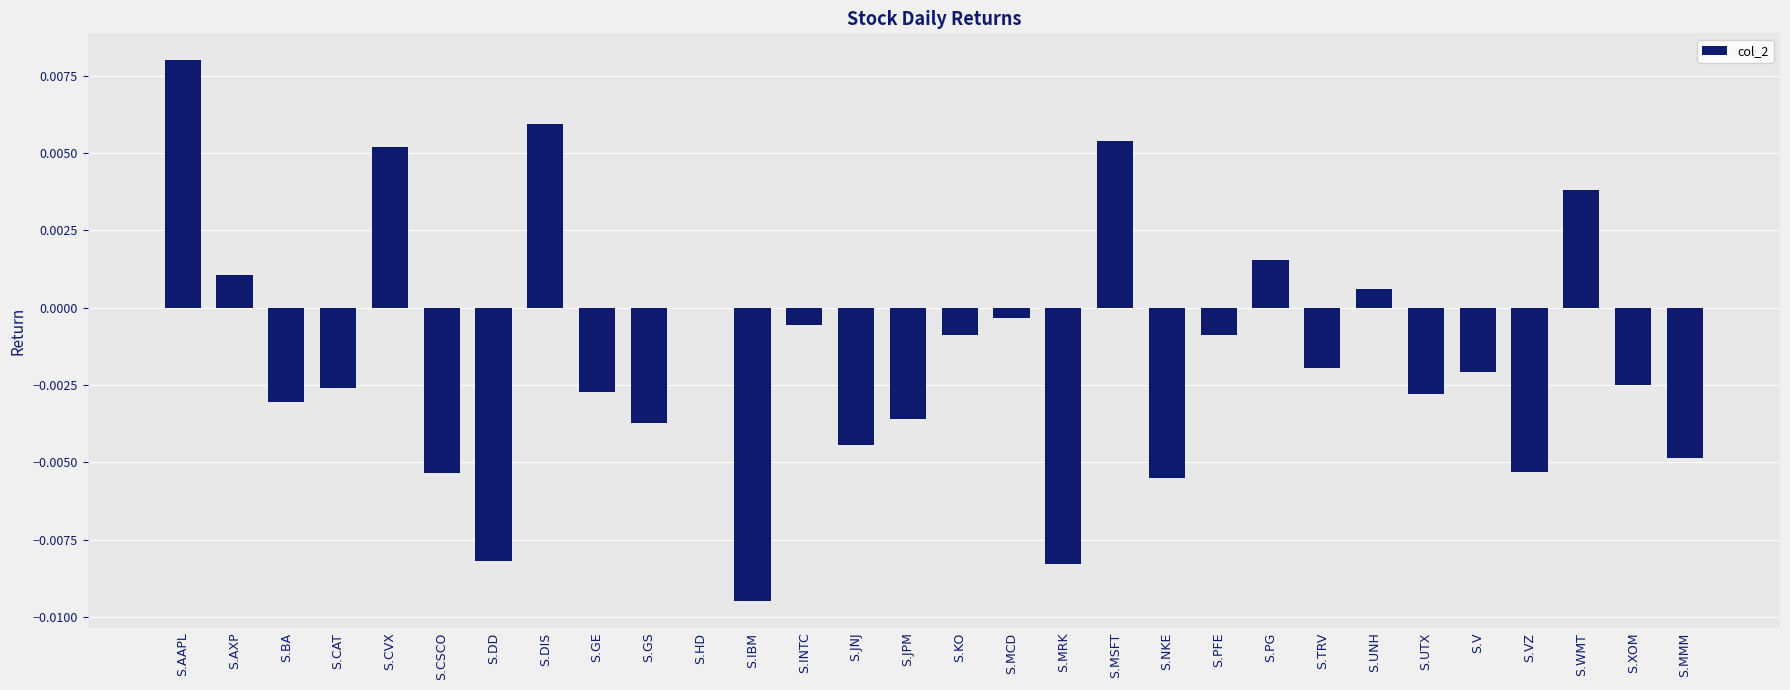

The chart shows a value of 0.0 at S.HD. True or false?

True